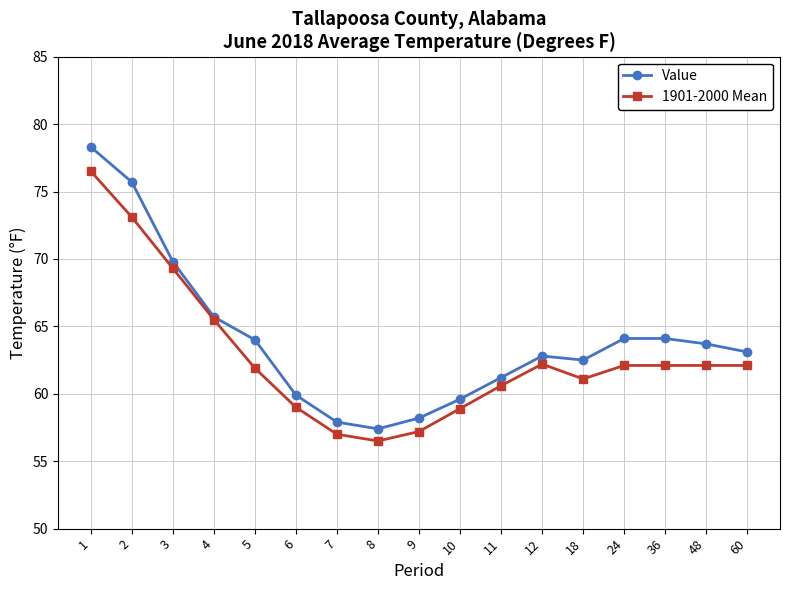

What is the maximum value shown in the chart?

78.3